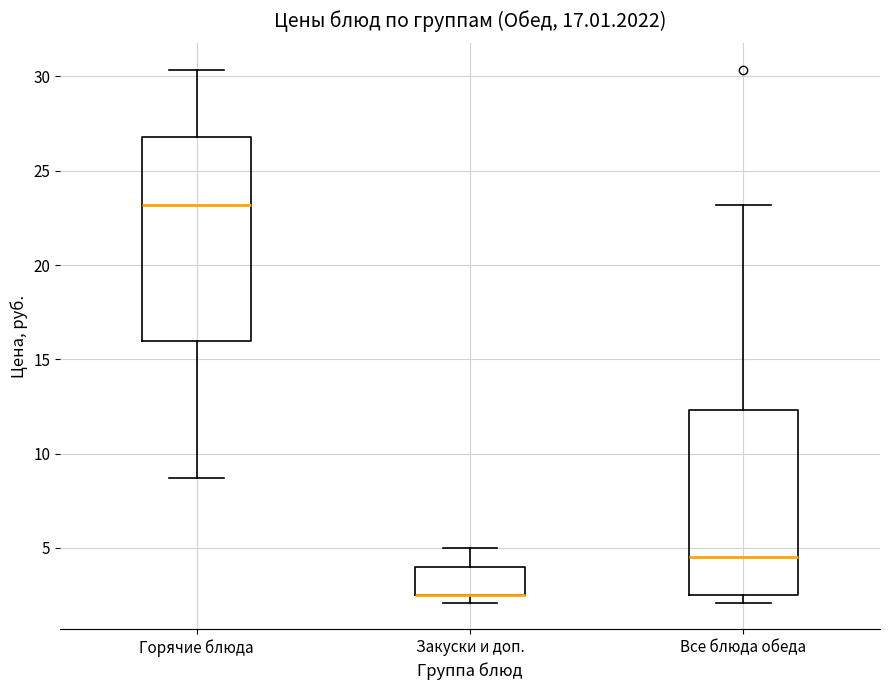

Reading left to right, transcribe this box plot: for each box, give where its median line is, the range the box spans, and where its two whiskers end, as read against the y-axis. The values are not printed on the chart, so give them approximately, as read against the axis.

Горячие блюда: median 23.0, box 16.0 to 27.0, whiskers 8.5 to 30.5
Закуски и доп.: median 2.5 (drawn on the box's lower edge), box 2.5 to 4.0, whiskers 2.0 to 5.0
Все блюда обеда: median 4.5, box 2.5 to 12.5, whiskers 2.0 to 23.0